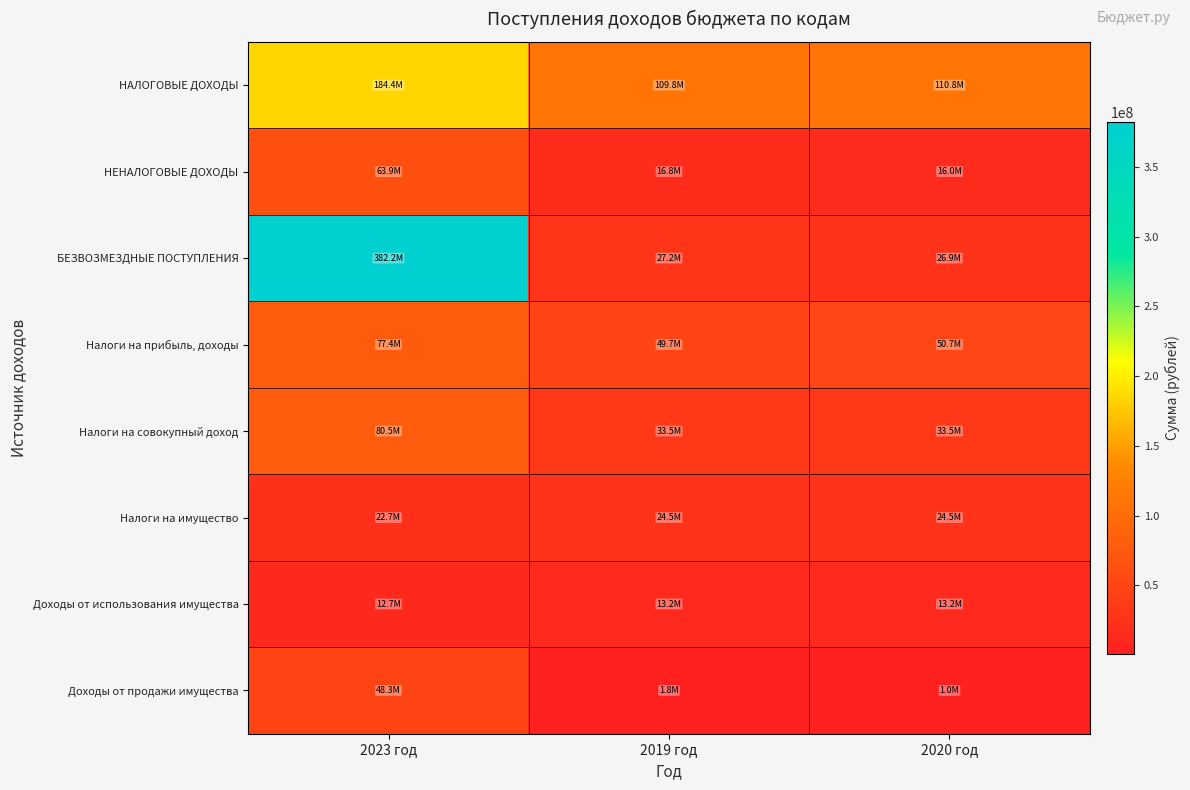

At how many categories does at least one series exceed 144143580?

1